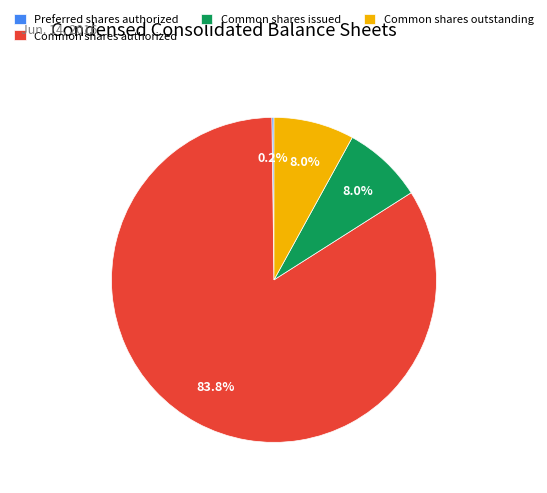

Does Common shares authorized account for over 50% of the chart?

Yes